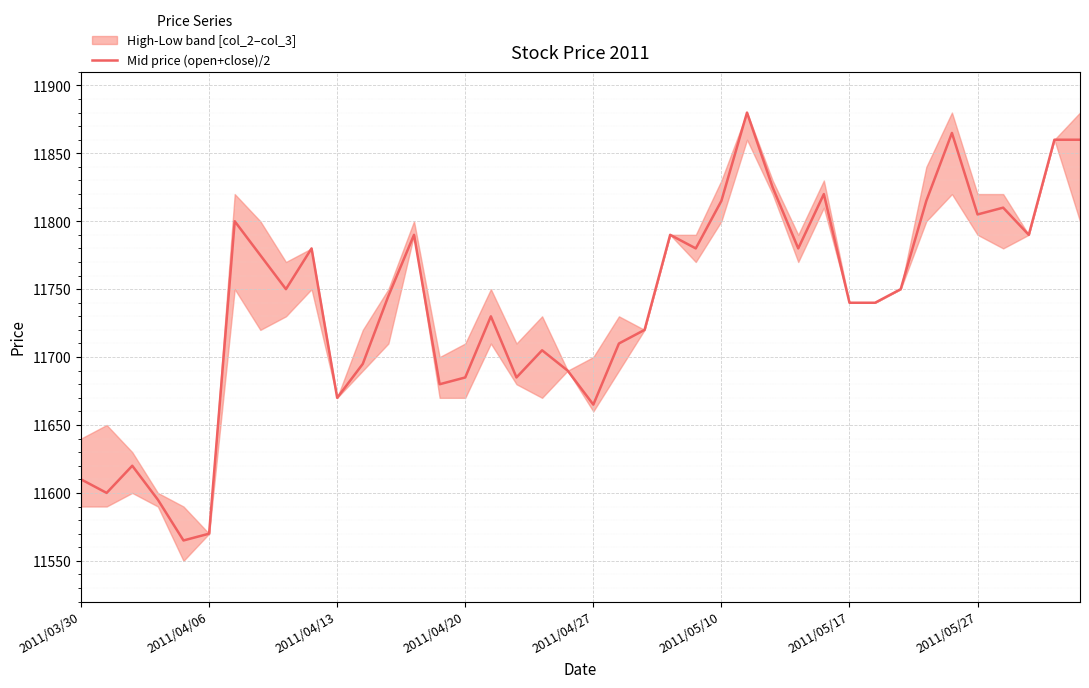

True or false: the data shows 11680 at 14.

True